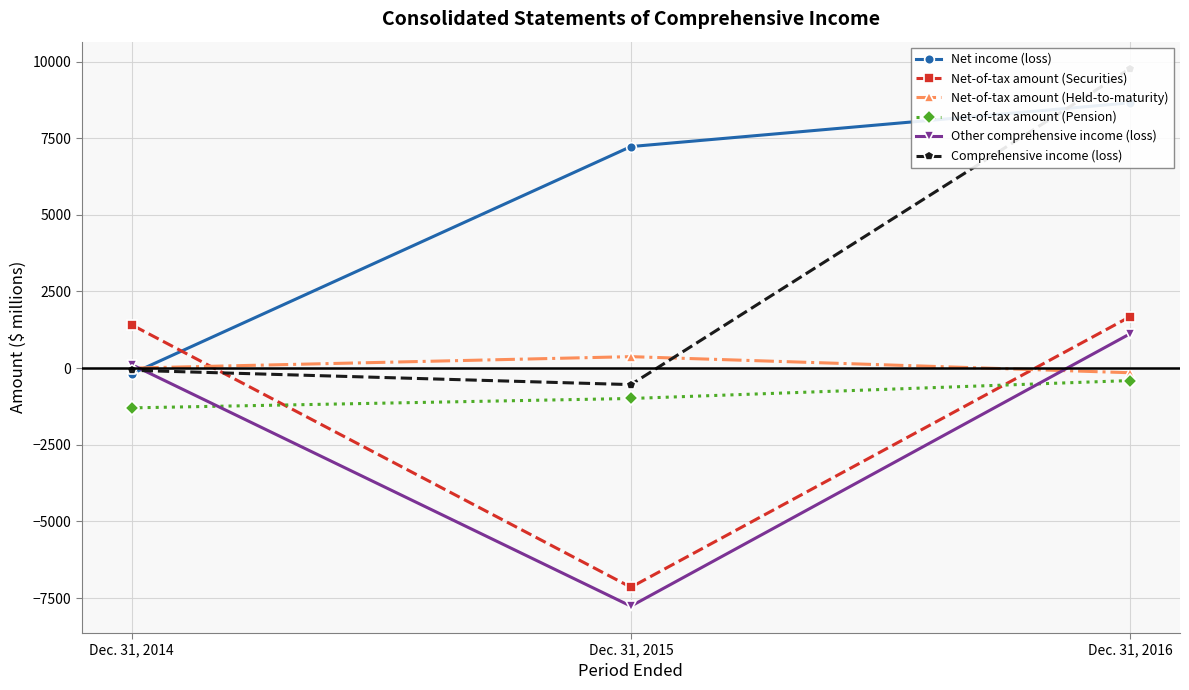

Which series has the largest total across all categories?

Net income (loss)